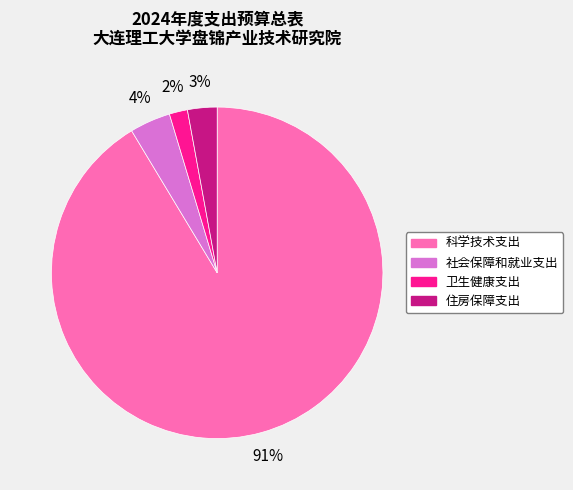

Which slice is the smallest?

卫生健康支出